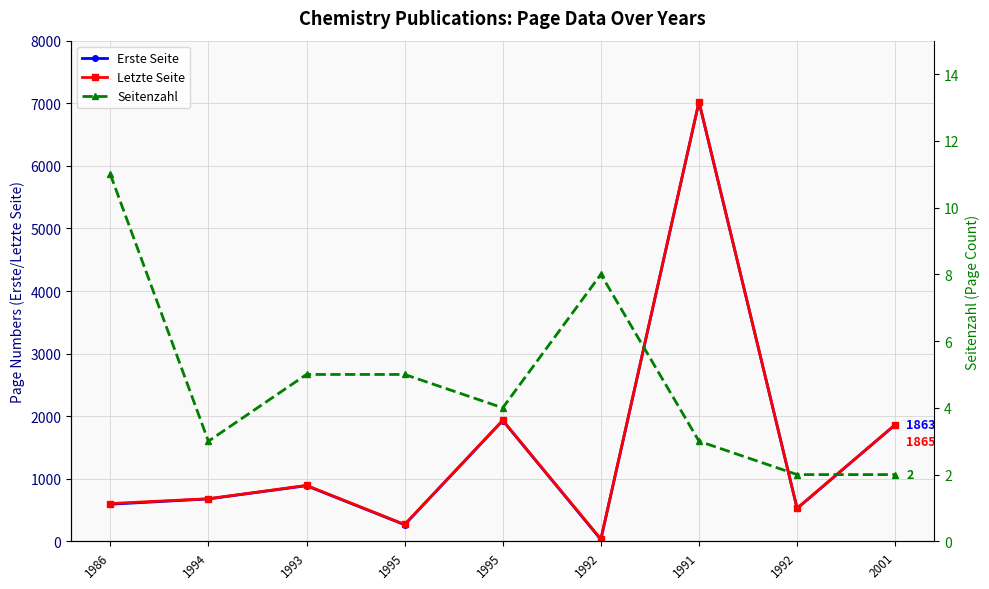

True or false: Seitenzahl and Erste Seite cross at least once.

False